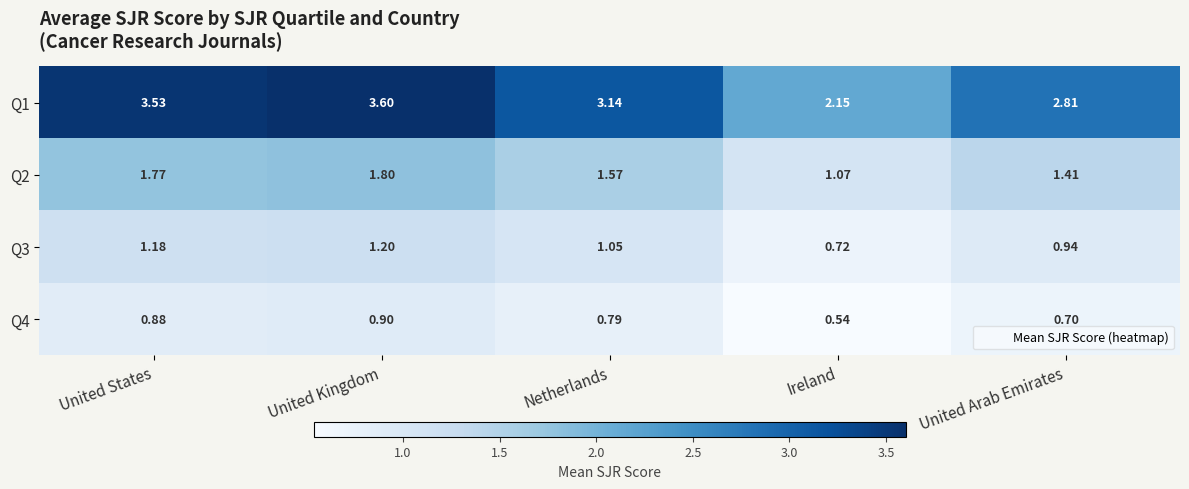

List the labels in order of Q2 value, largest first.

United Kingdom, United States, Netherlands, United Arab Emirates, Ireland